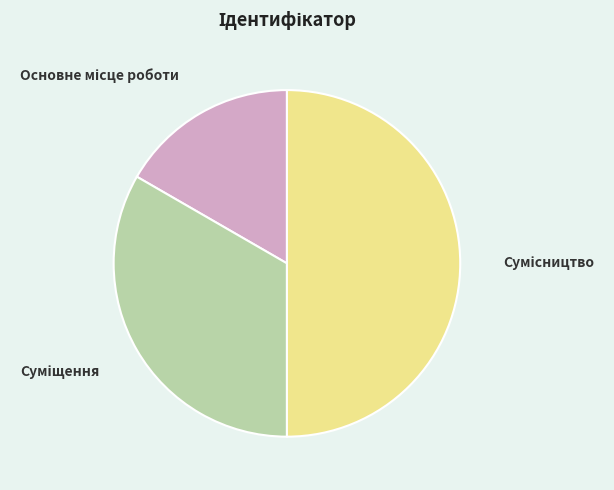

What is the largest slice in the pie chart?

Сумісництво